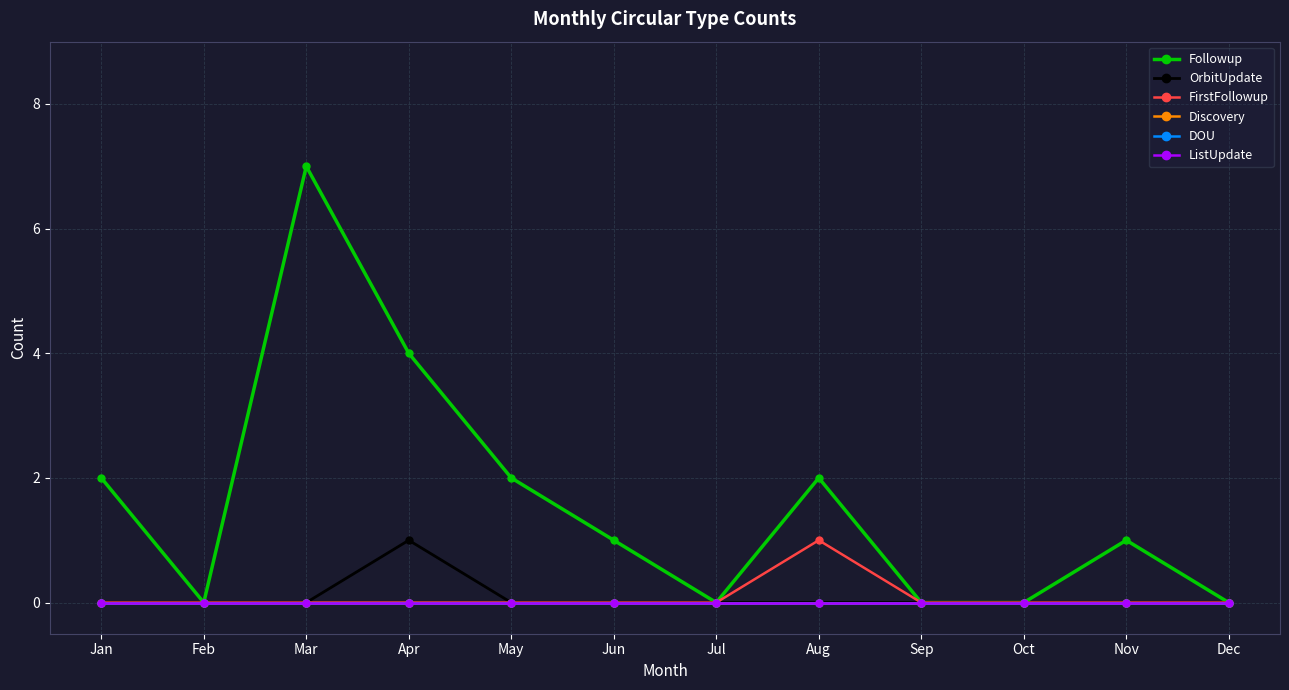

Is this an area chart (filled region under the line)?

No